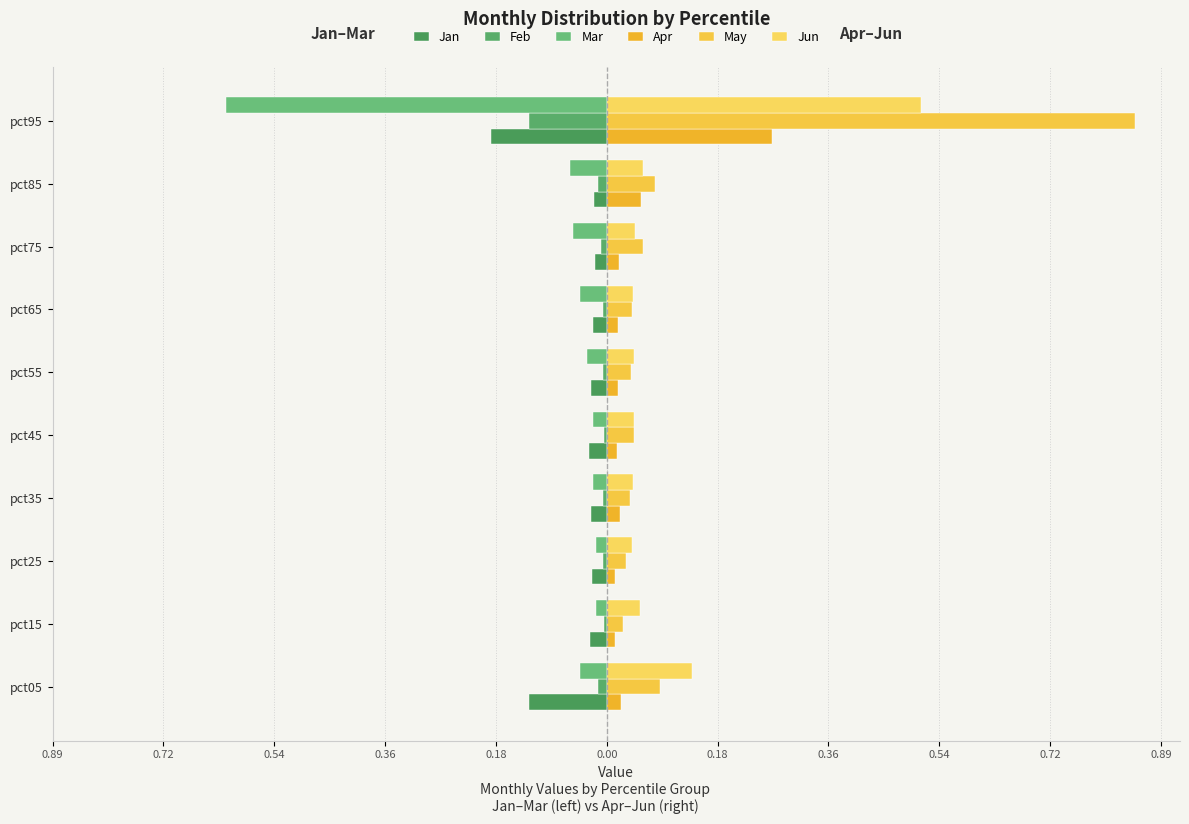

Which series has the largest range (max minus min)?

May